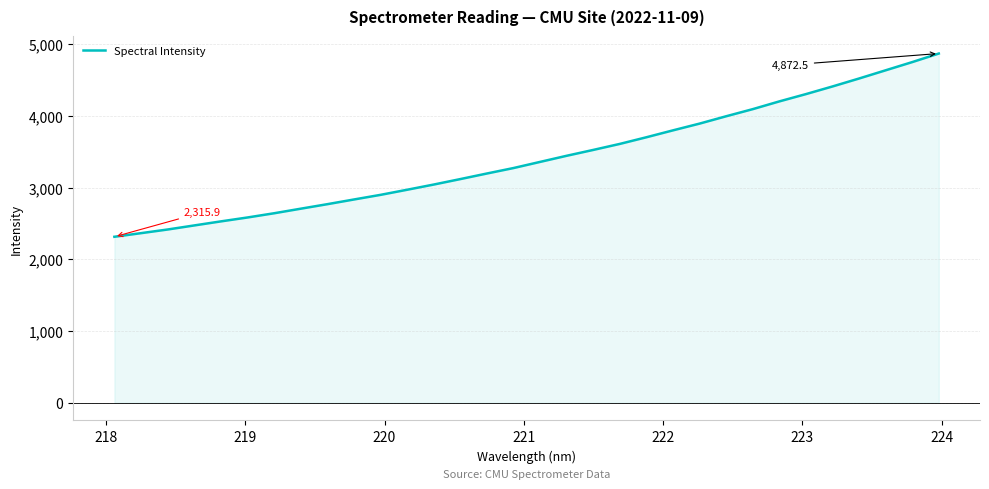

What is the sum of all values?

109315.2